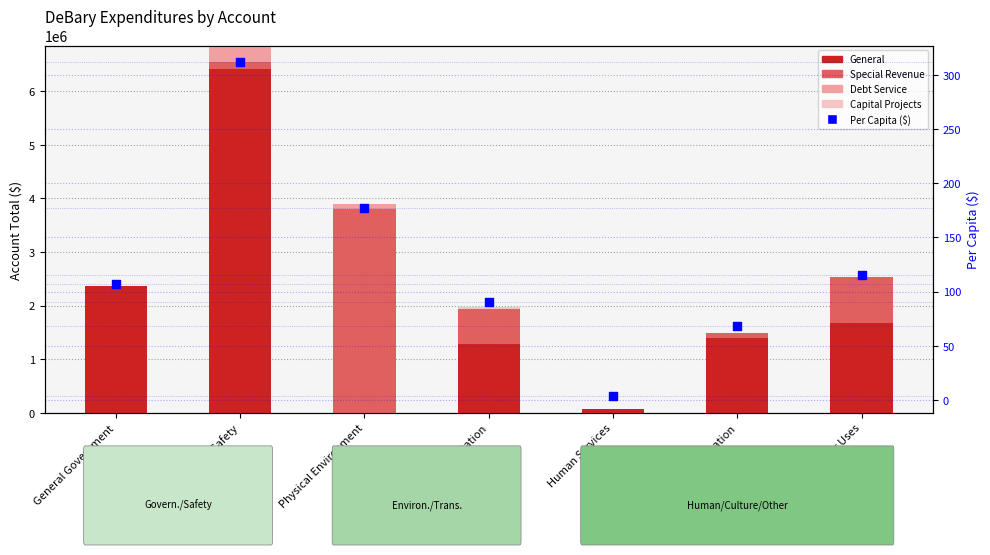

At how many categories does at least one series exceed 4056582?

1